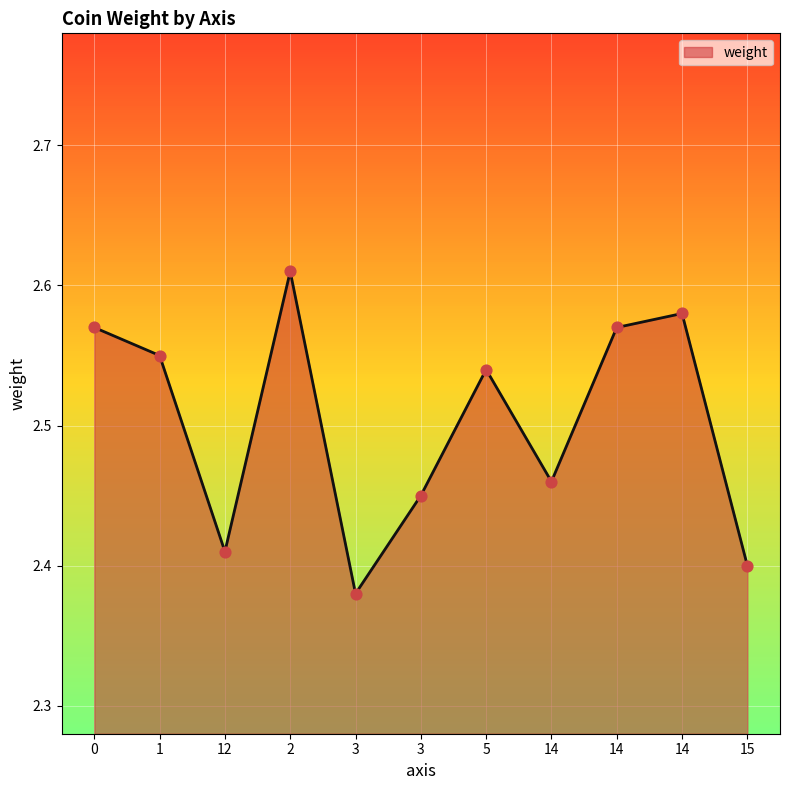

Which has a higher value, 14 or 2?

2